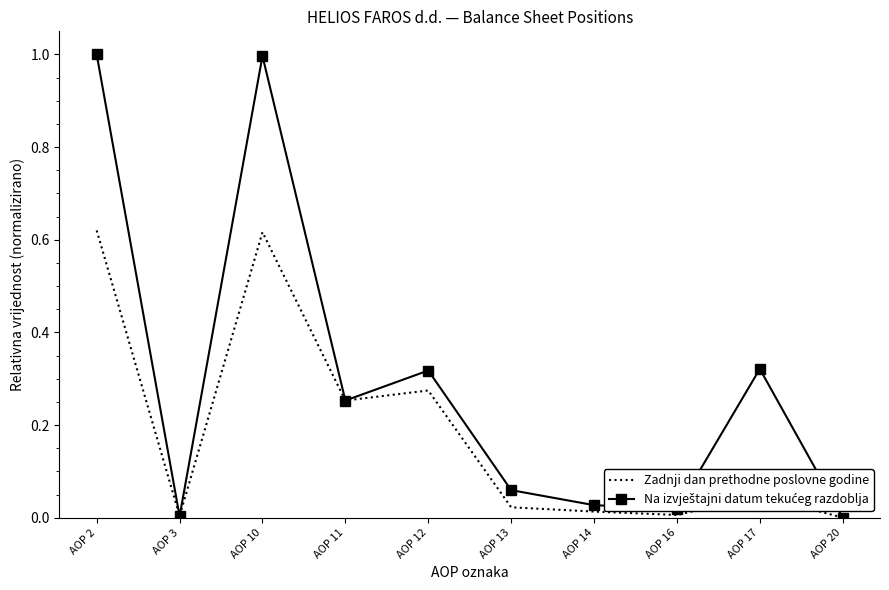

What is the total value across all series at AOP 10?

1.6